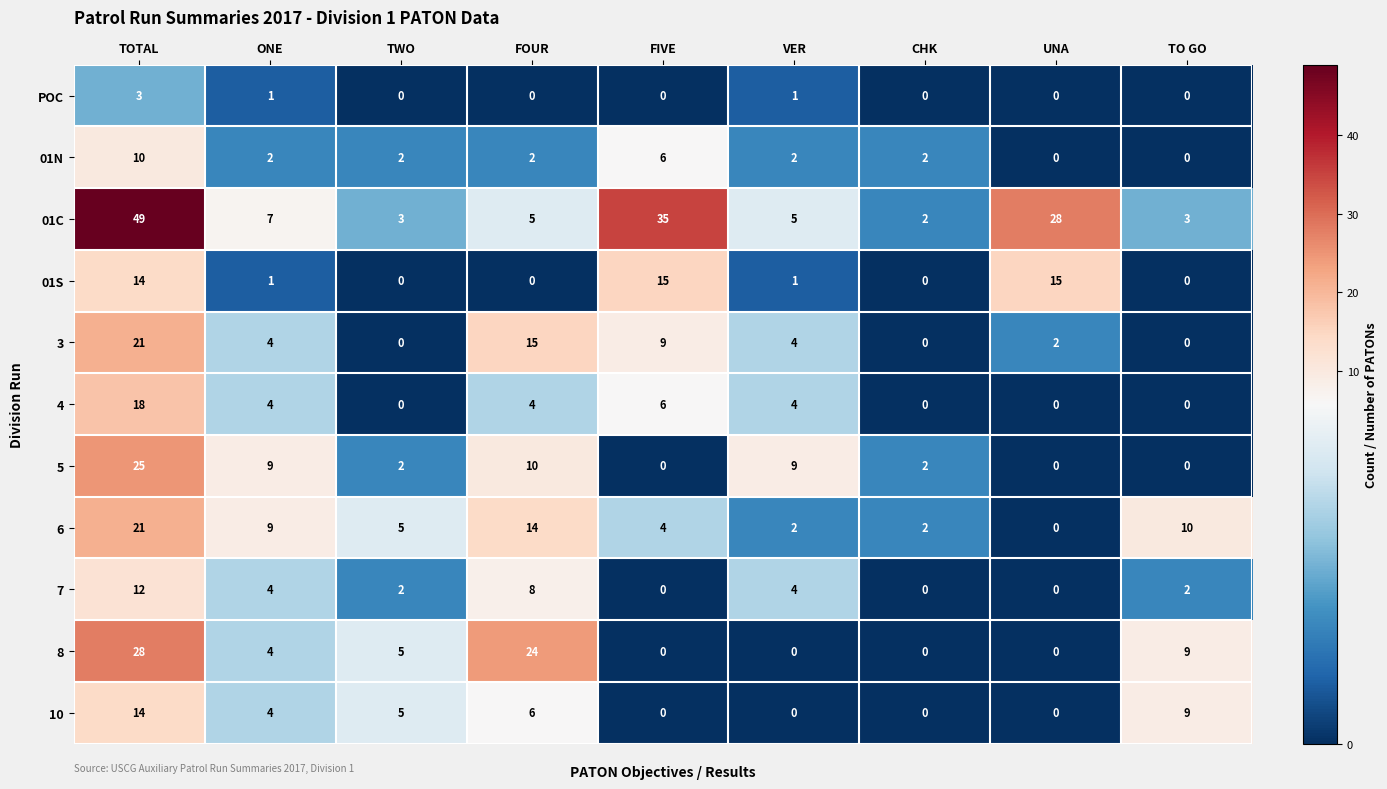

True or false: POC has a value of 0 at TO GO.

True